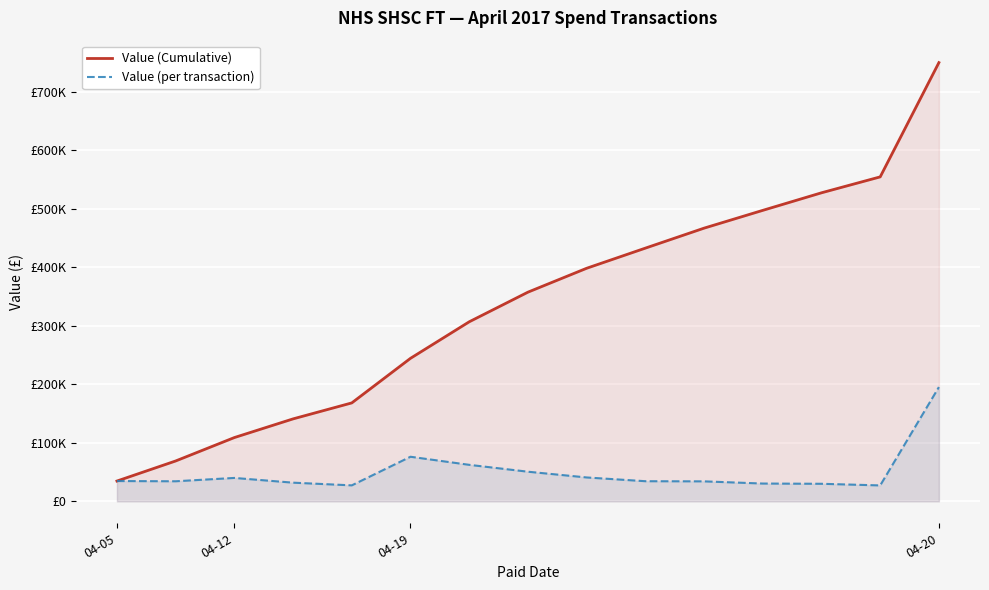

What is the label of the 14th point from the left?

13